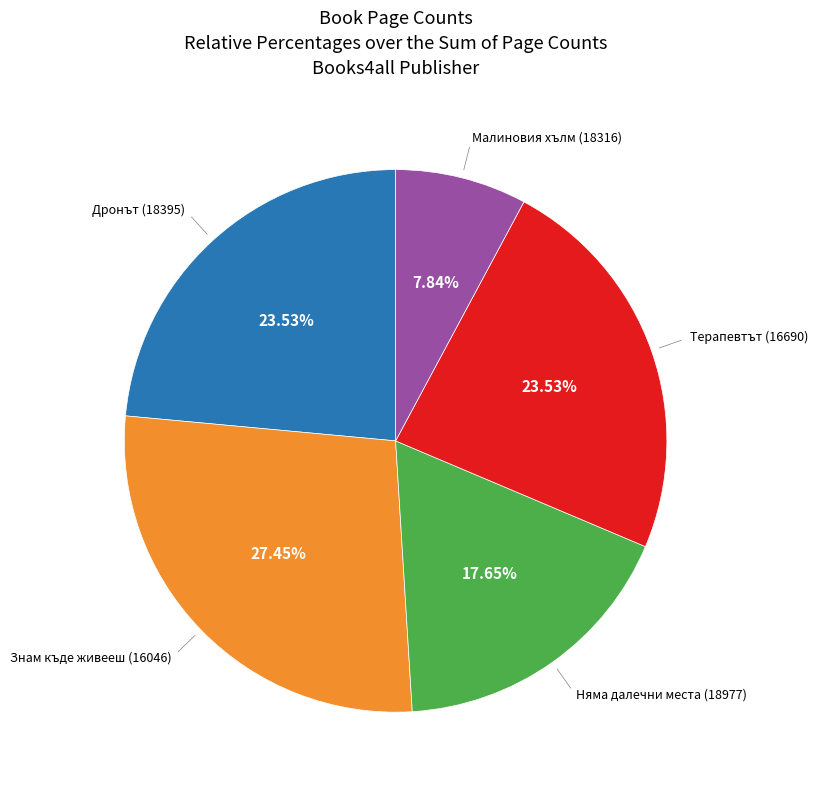

Does any single category account for the majority?

No